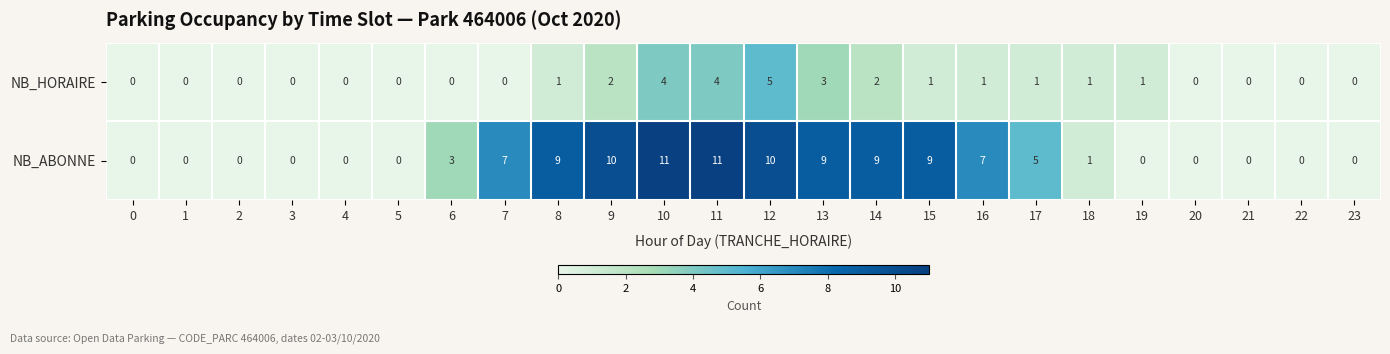

List the series in order of their peak value, lowest first.

NB_HORAIRE, NB_ABONNE